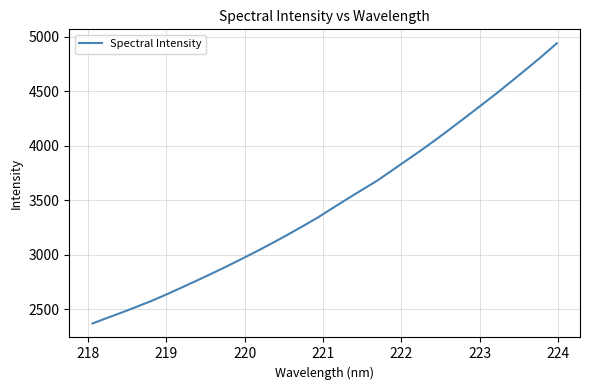

What is the maximum value shown in the chart?

4939.7